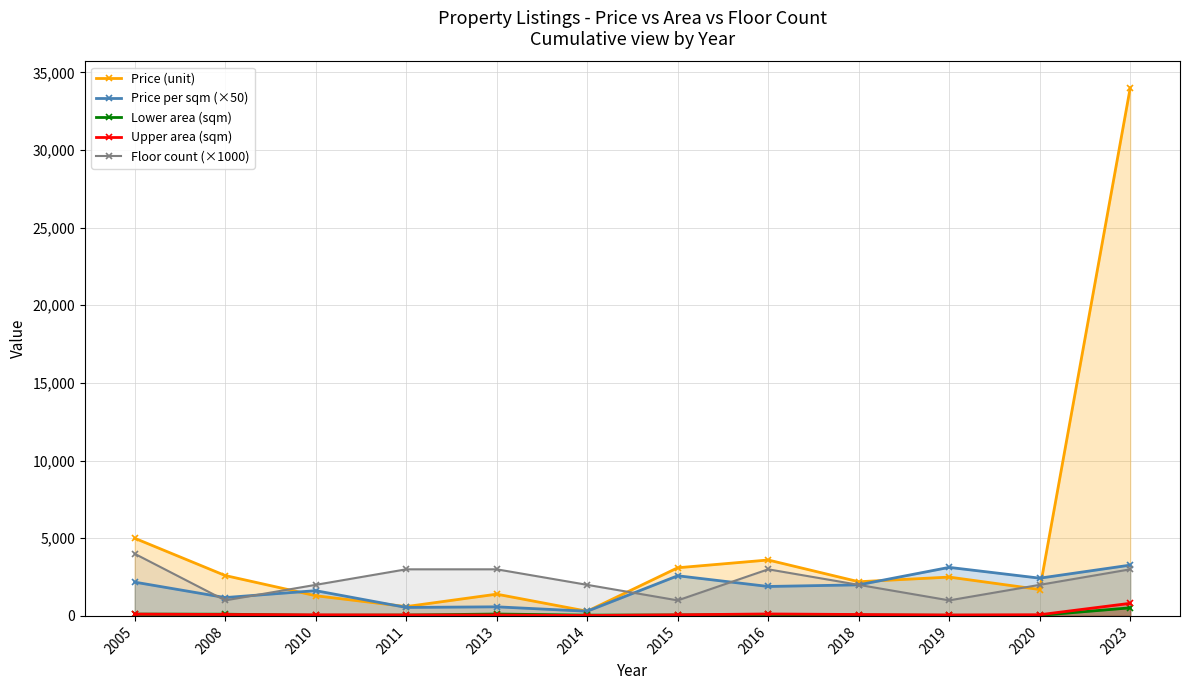

Reading left to right, extract all data points from this chart.

Price (unit): 2005=5000.0	2008=2600.0	2010=1300.0	2011=600.0	2013=1400.0	2014=300.0	2015=3100.0	2016=3600.0	2018=2200.0	2019=2500.0	2020=1700.0	2023=34000.0
Price per sqm (×50): 2005=2175.0	2008=1180.0	2010=1625.0	2011=545.0	2013=585.0	2014=300.0	2015=2585.0	2016=1895.0	2018=2000.0	2019=3125.0	2020=2430.0	2023=3270.0
Lower area (sqm): 2005=115.0	2008=110.0	2010=40.0	2011=55.0	2013=120.0	2014=50.0	2015=60.0	2016=95.0	2018=55.0	2019=40.0	2020=35.0	2023=520.0
Upper area (sqm): 2005=115.0	2008=90.0	2010=70.0	2011=60.0	2013=60.0	2014=25.0	2015=70.0	2016=125.0	2018=90.0	2019=60.0	2020=75.0	2023=810.0
Floor count (×1000): 2005=4000.0	2008=1000.0	2010=2000.0	2011=3000.0	2013=3000.0	2014=2000.0	2015=1000.0	2016=3000.0	2018=2000.0	2019=1000.0	2020=2000.0	2023=3000.0